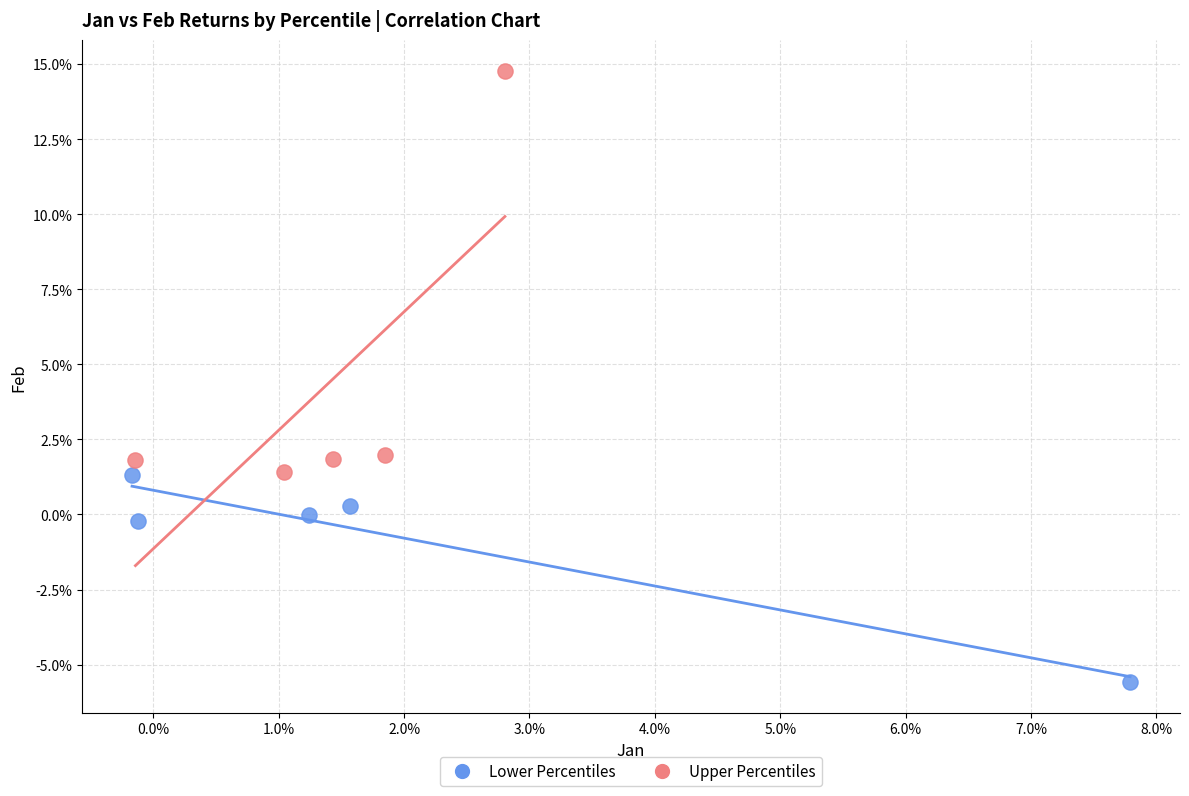

Which series contains the lowest Y value?

Lower Percentiles